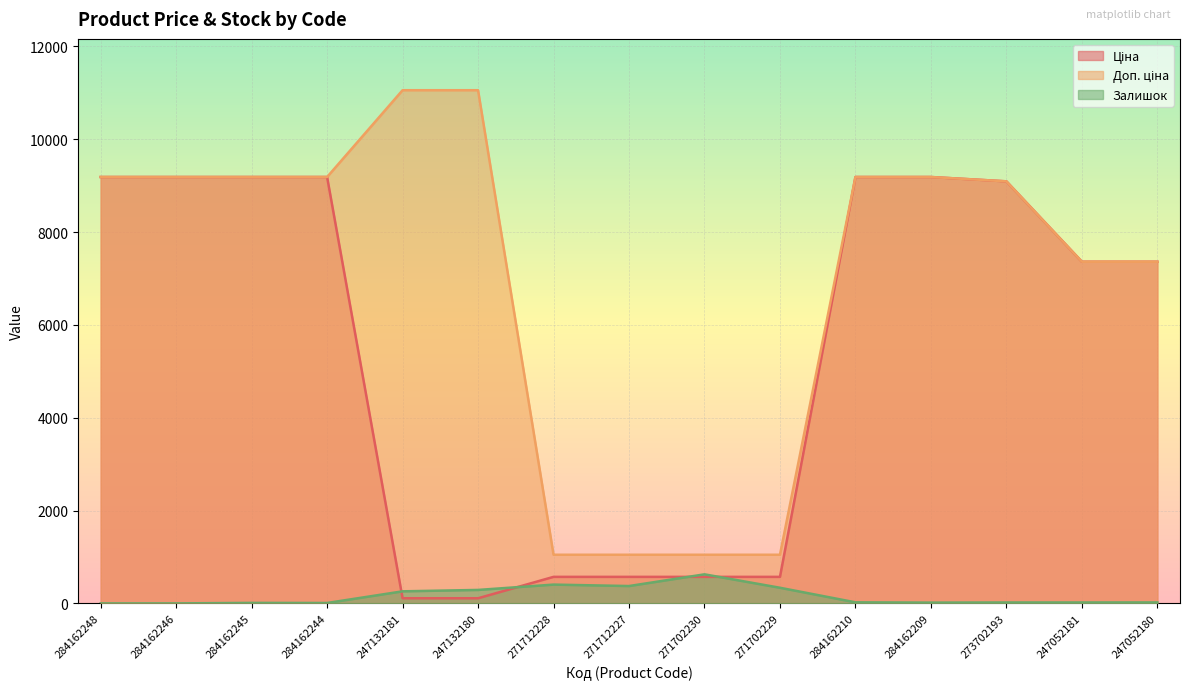

Rank the series at 247132180 from lowest to highest value.

Ціна, Залишок, Доп. ціна